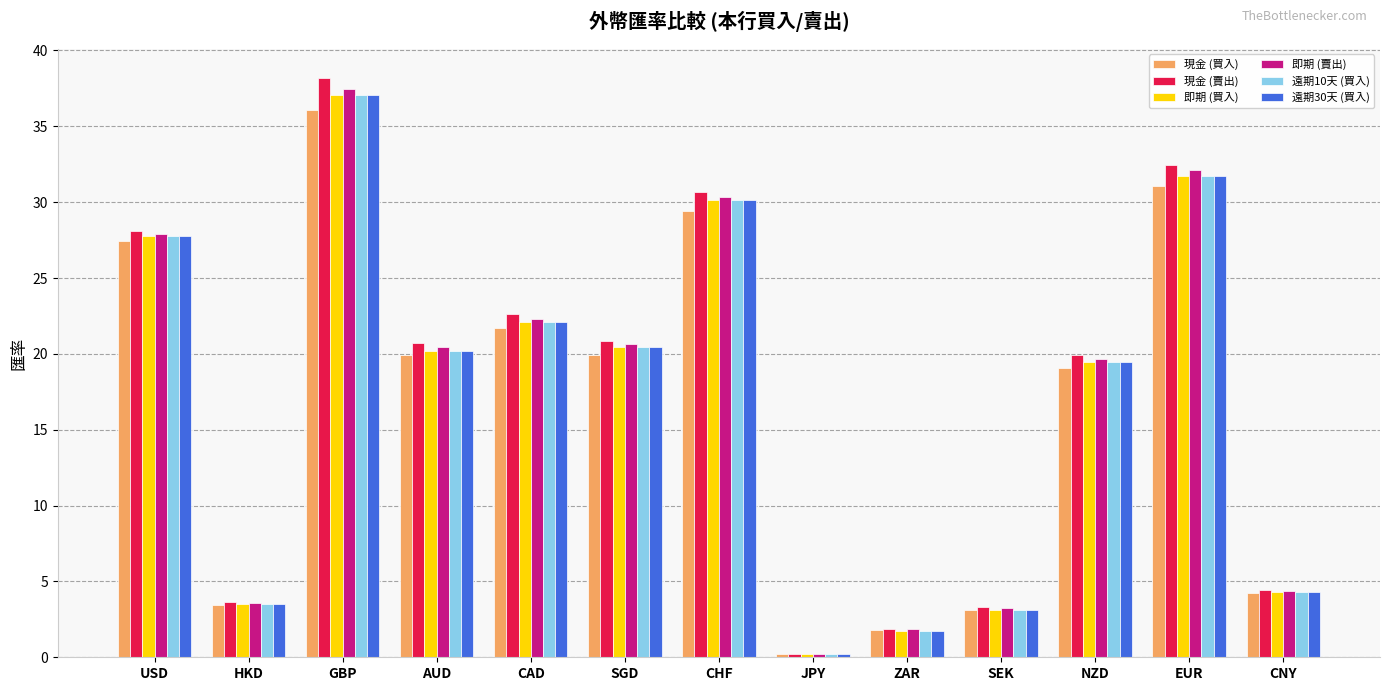

What is the label of the 4th bar from the right?

SEK